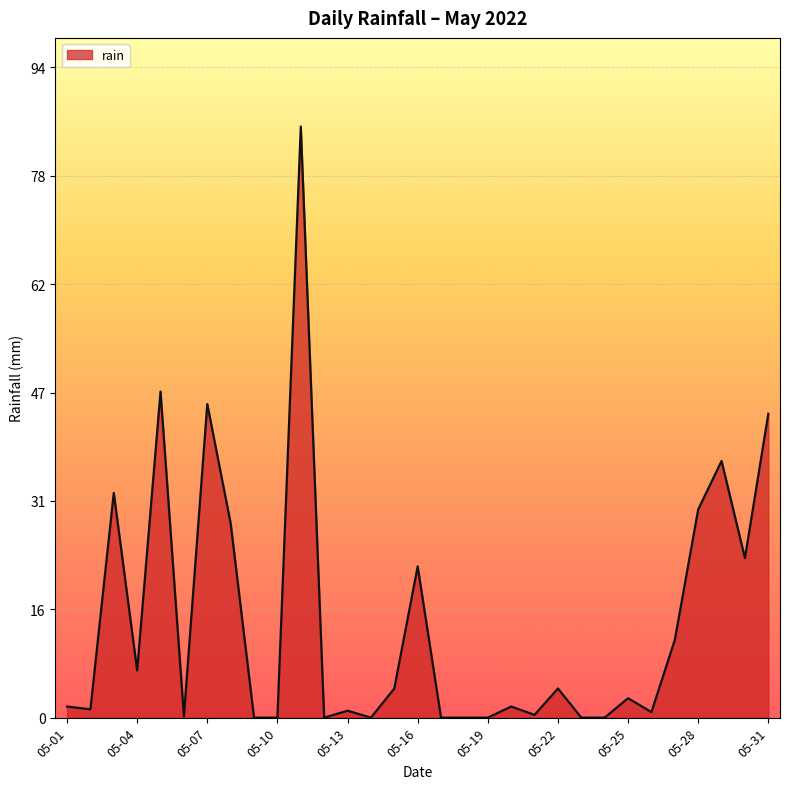

What is the difference between the maximum and minimum values?

85.2